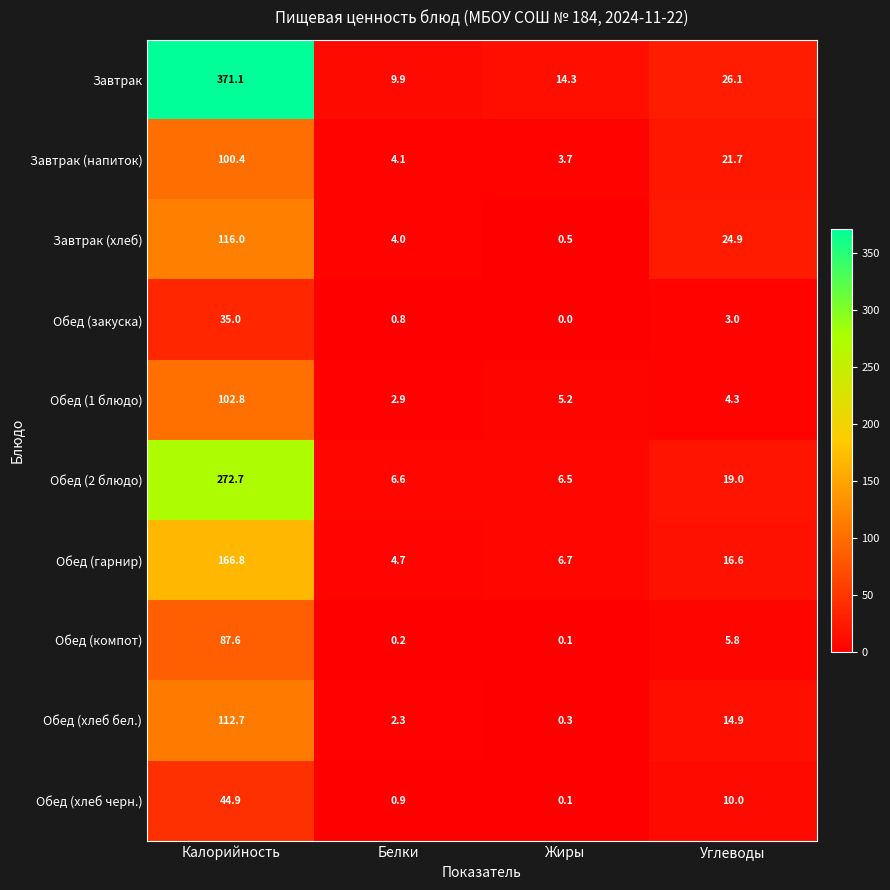

True or false: Обед (гарнир) has a value of 9.5 at Жиры.

False